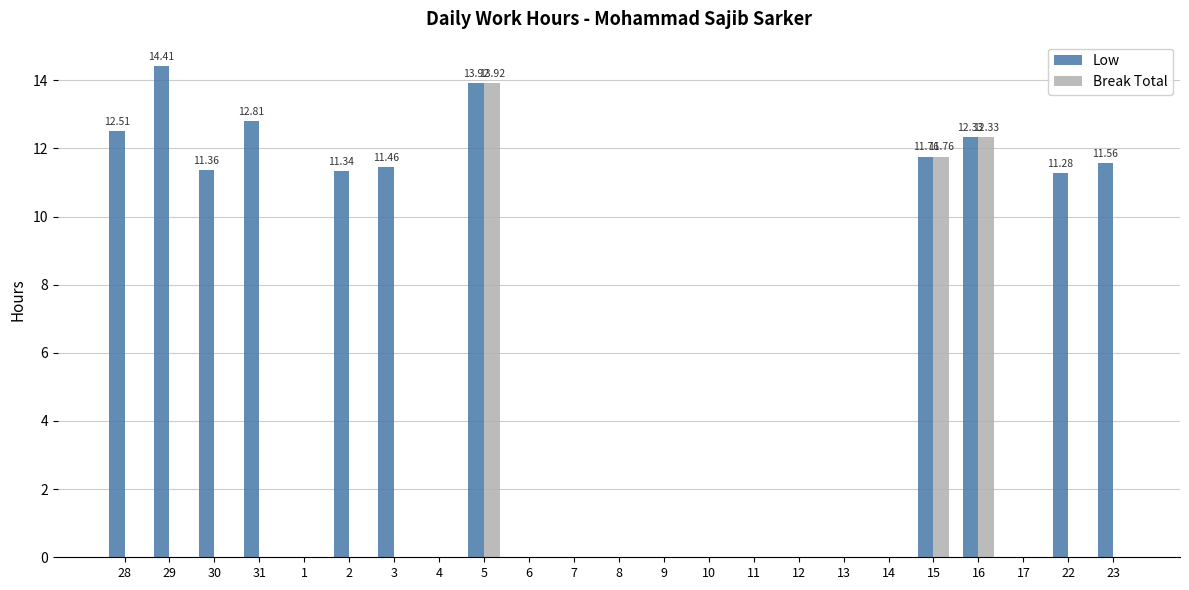

What is the total value across all series at 15?

23.5